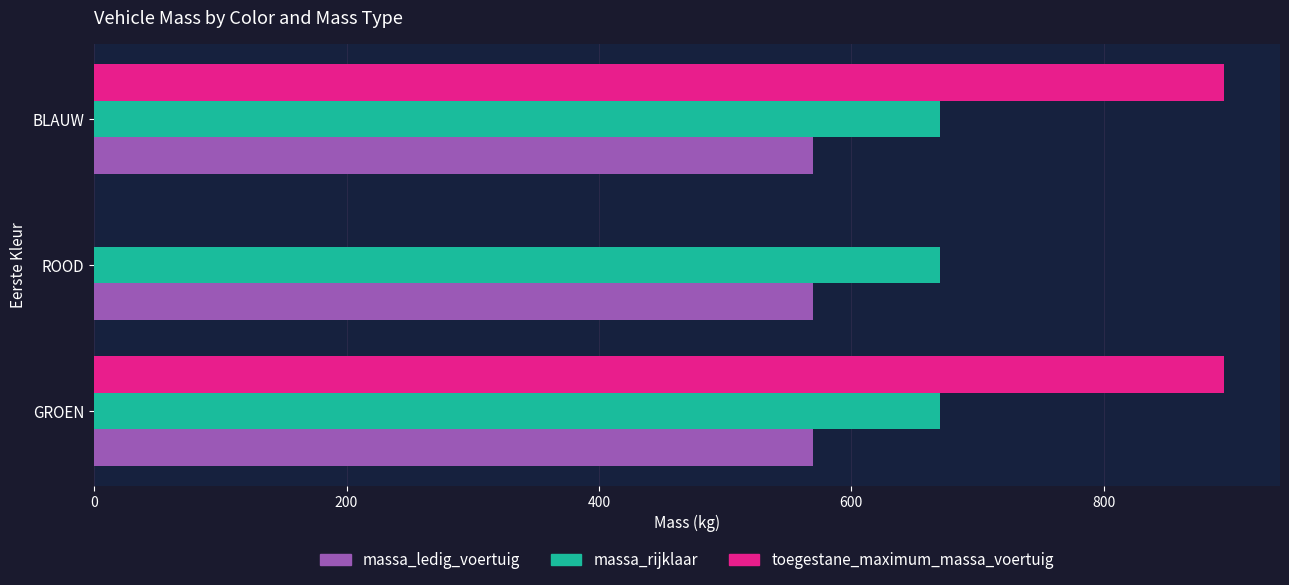

Between ROOD and BLAUW, which series saw the biggest shift?

toegestane_maximum_massa_voertuig